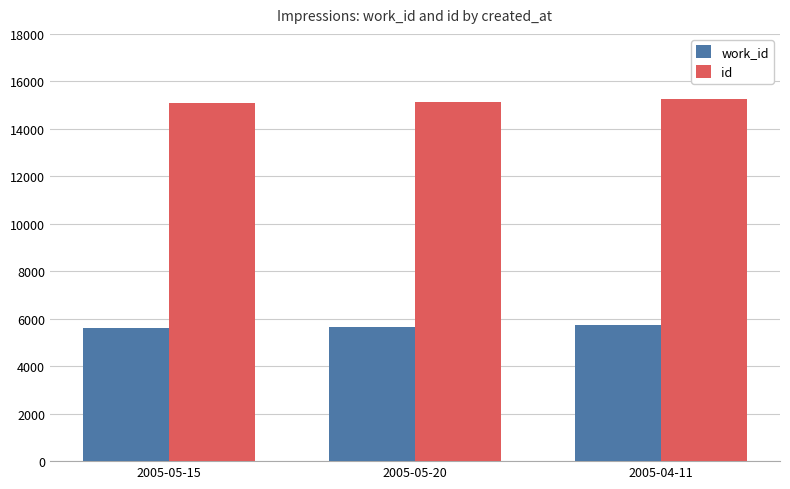

Is it true that id equals 5904 at 2005-05-15?

False